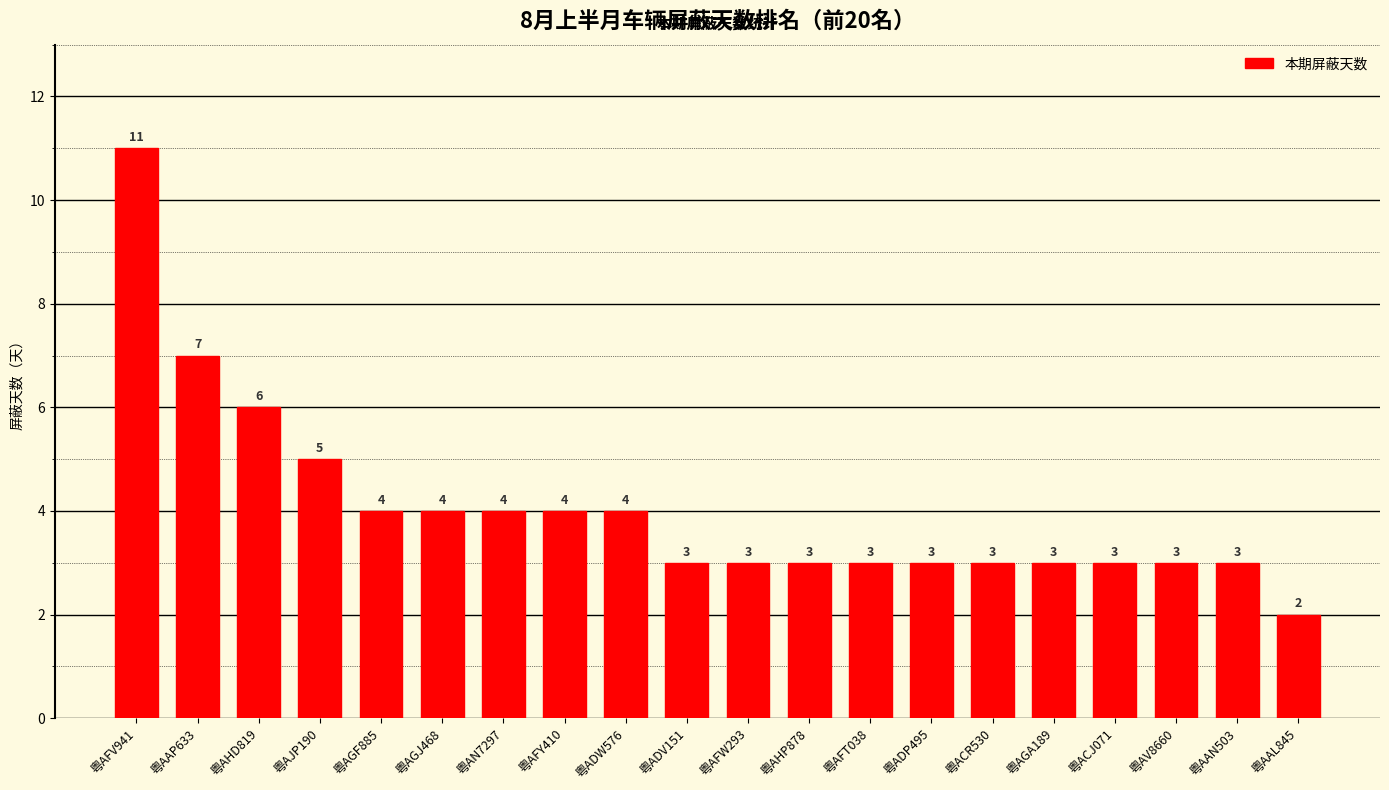

How many values are below 3?

1